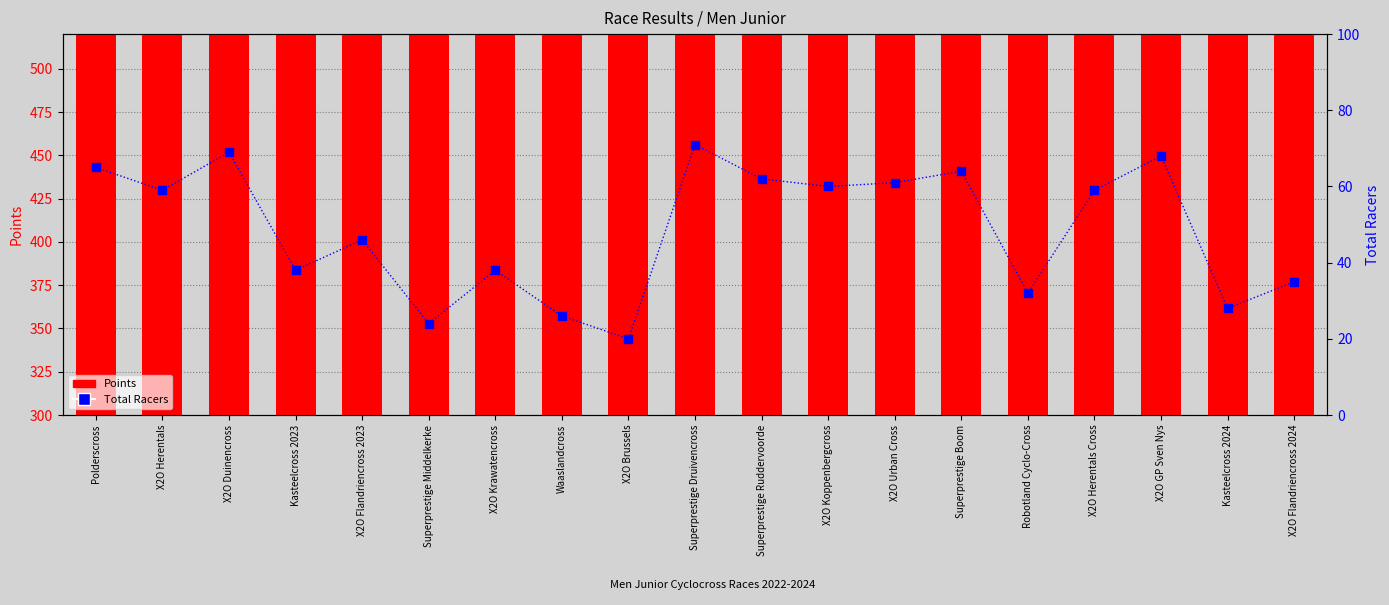

Is the value of Total Racers at X2O Herentals greater than the value of Points at Kasteelcross 2024?

No